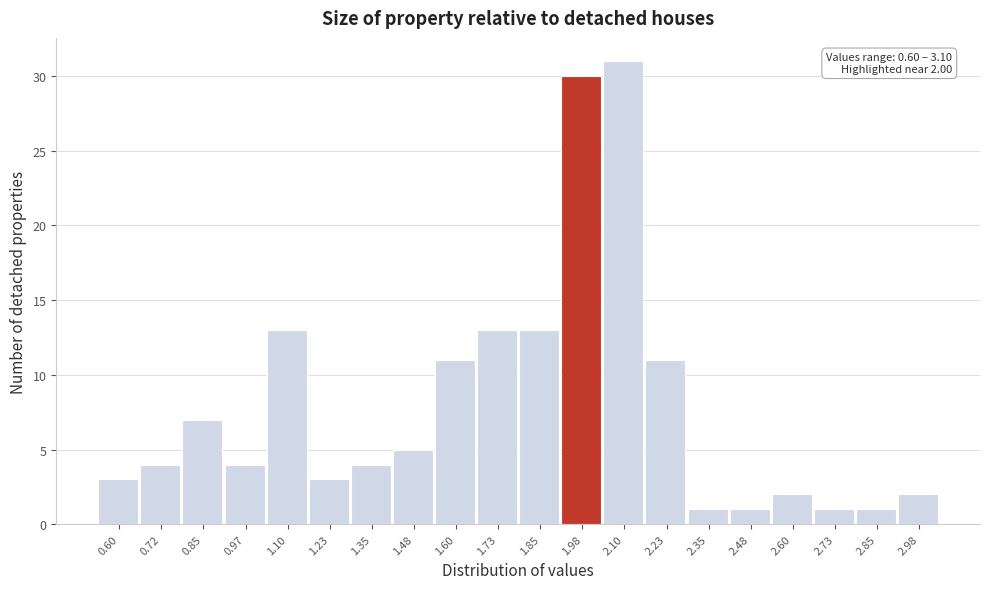

Reading right to left, list all the values displayed in this chart.

2.98=2	2.85=1	2.73=1	2.60=2	2.48=1	2.35=1	2.23=11	2.10=31	1.98=30	1.85=13	1.73=13	1.60=11	1.48=5	1.35=4	1.23=3	1.10=13	0.97=4	0.85=7	0.72=4	0.60=3